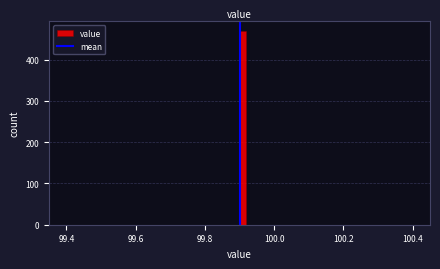

Around what value on the x-axis is the tallest bar? Give the approximate position of its centre, as read against the axis.

99.92